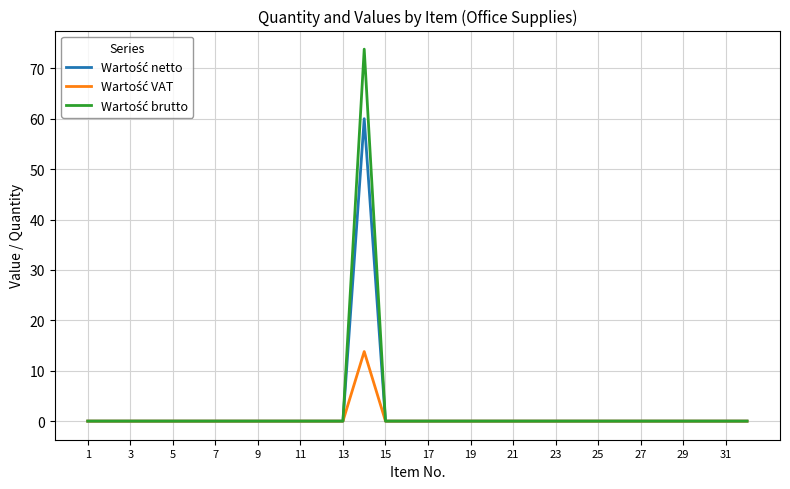

What is the maximum value shown in the chart?

73.8